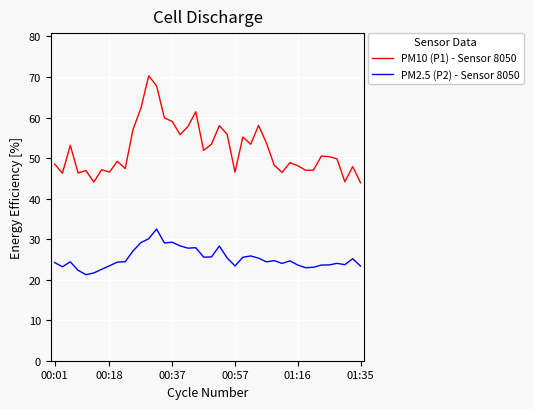

How many series are shown in this chart?

2